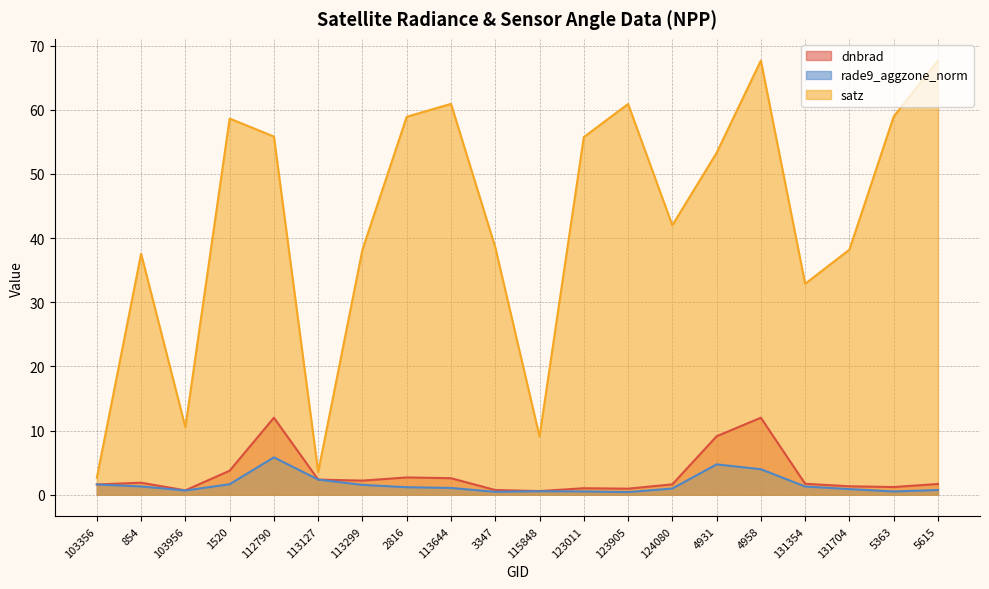

What is the highest value of the dnbrad series?

12.0